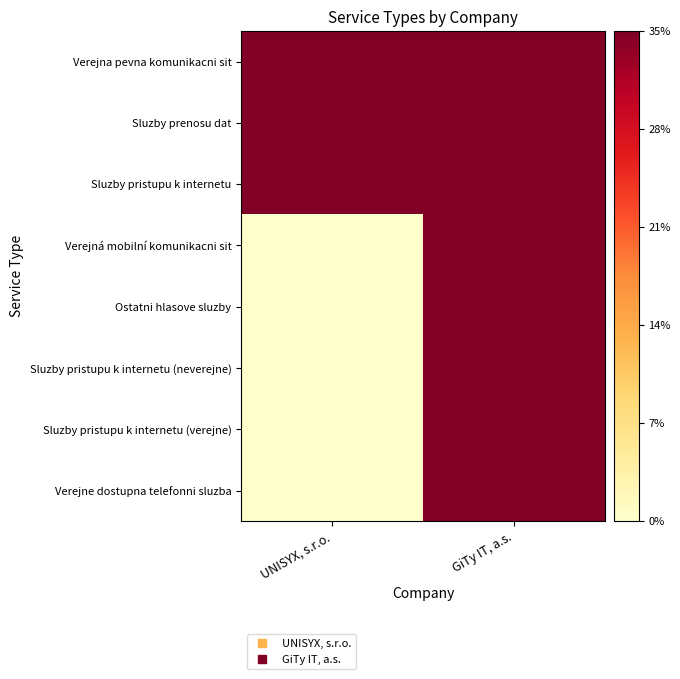

What is the spread (max minus min) of values at UNISYX, s.r.o.?

1.0